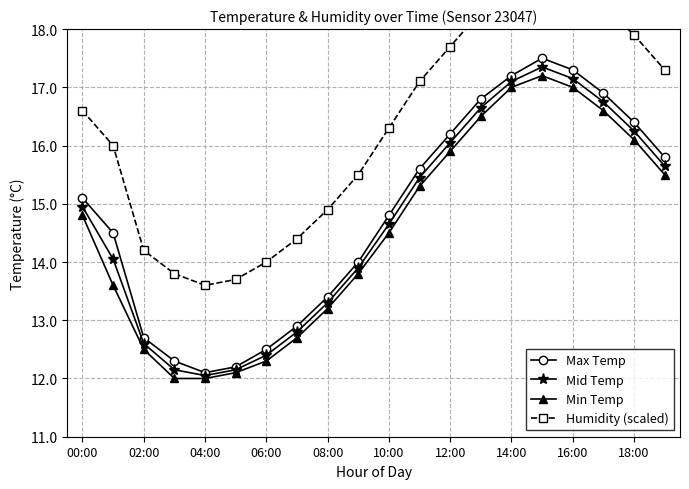

The value of Mid Temp at 18:00 is 16.2. True or false?

True